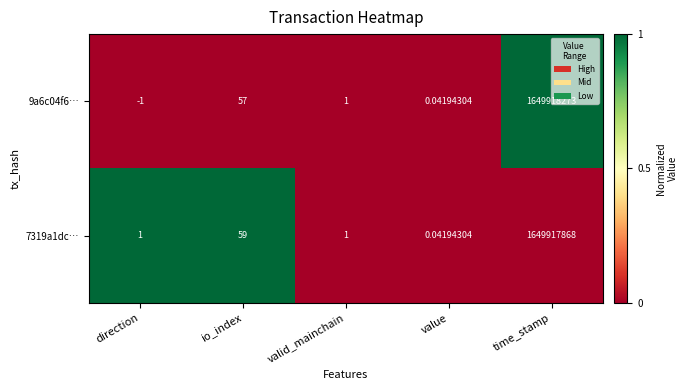

Where does the 9a6c04f6… series first go above 1?

io_index